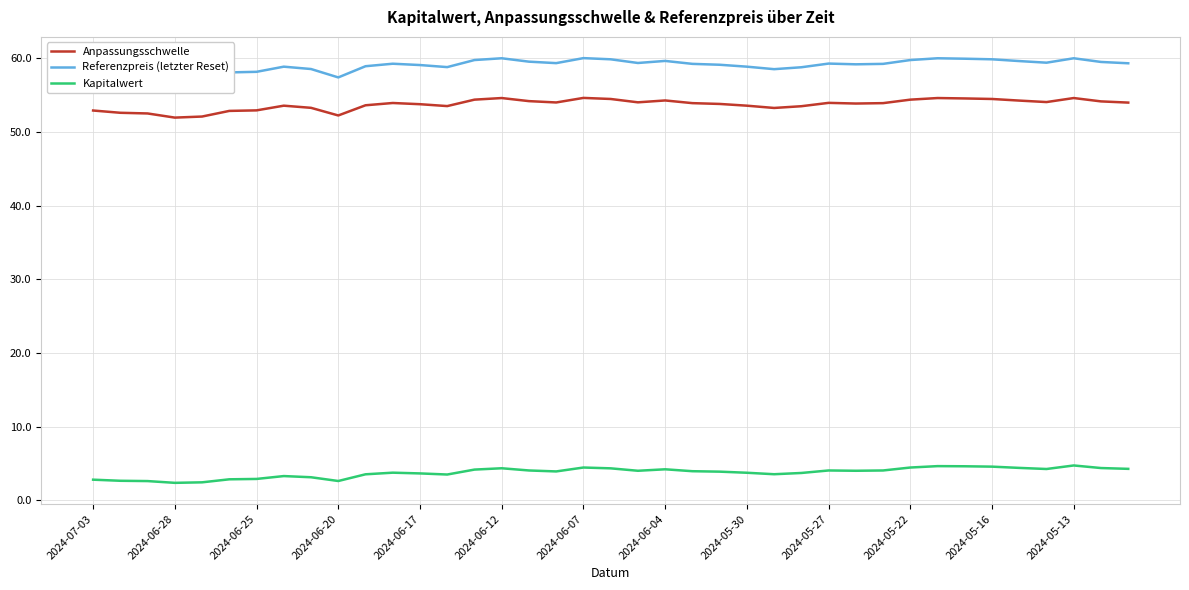

List the series in order of their peak value, highest first.

Referenzpreis (letzter Reset), Anpassungsschwelle, Kapitalwert